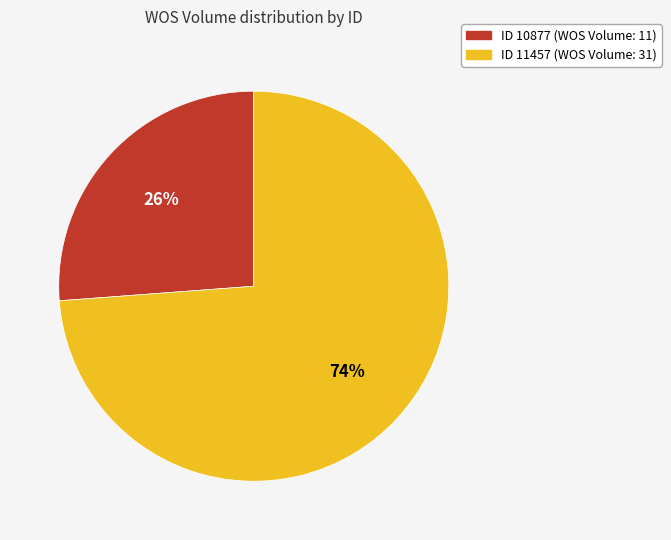

To the nearest percent, what is the difference between the largest and smallest slice percentages?

48%